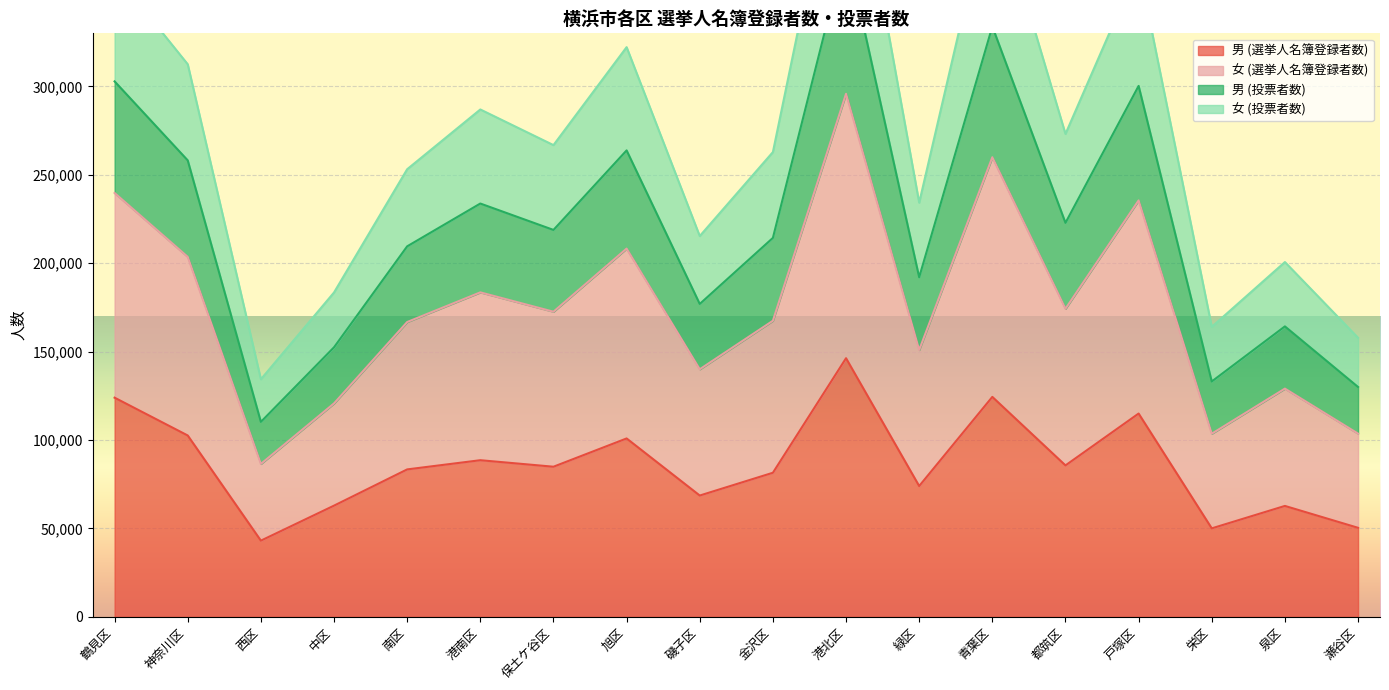

What is the approximate value of 男 (選挙人名簿登録者数) at 中区?

62916